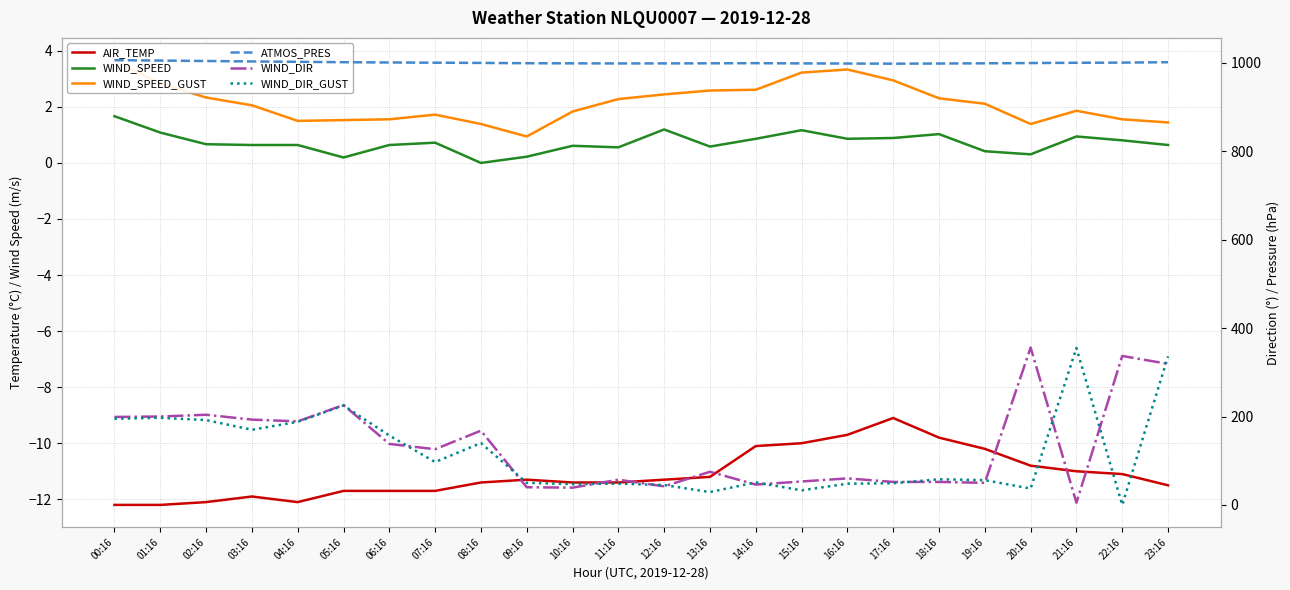

At which label does WIND_SPEED_GUST reach its peak?

00:16